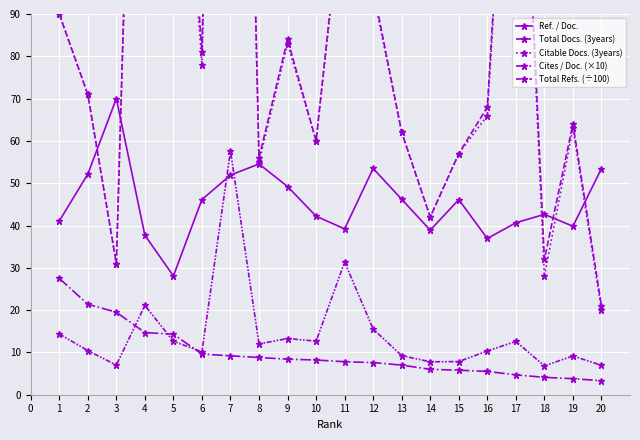

What are all the series names shown in the legend?

Ref. / Doc., Total Docs. (3years), Citable Docs. (3years), Cites / Doc. (×10), Total Refs. (÷100)